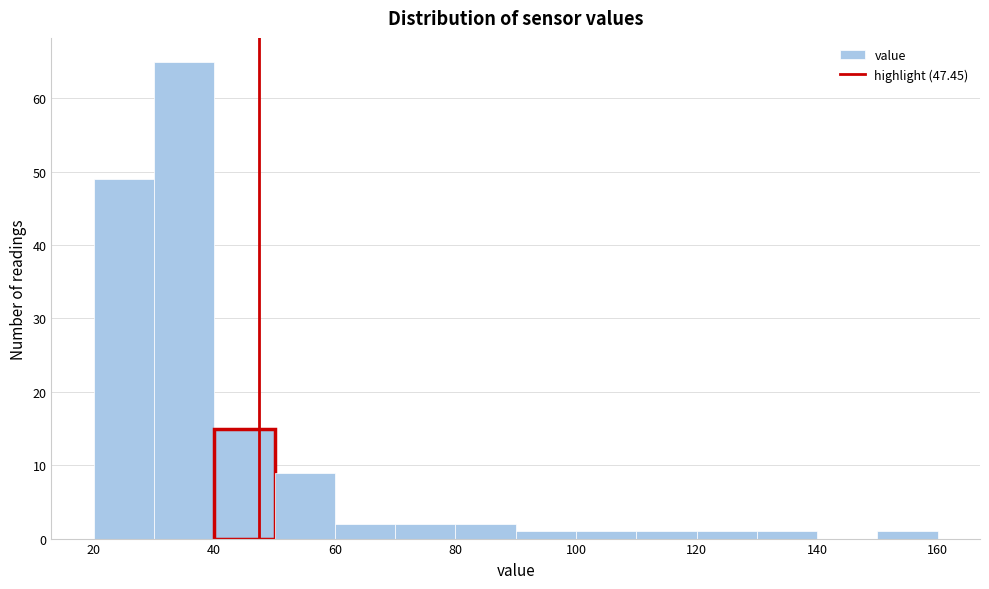

How tall is the bar that spans 110 to 120 on the x-axis? The values are not printed on the chart, so give them approximately, as read against the axis.

1